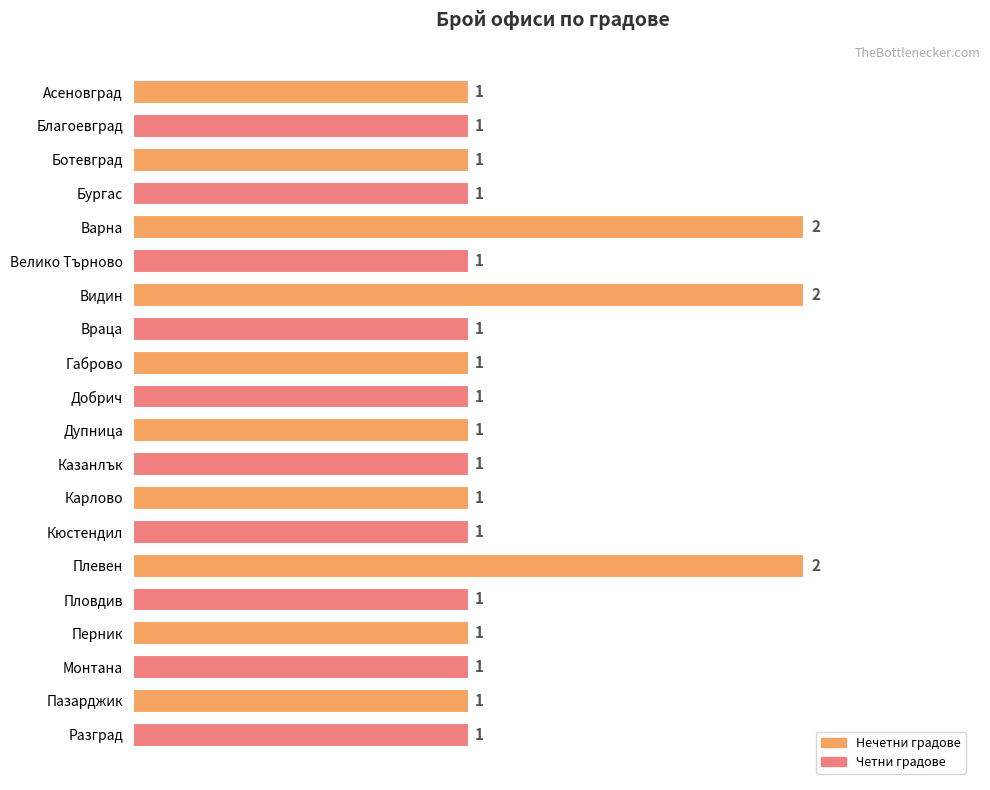

How many categories are shown in the chart?

20